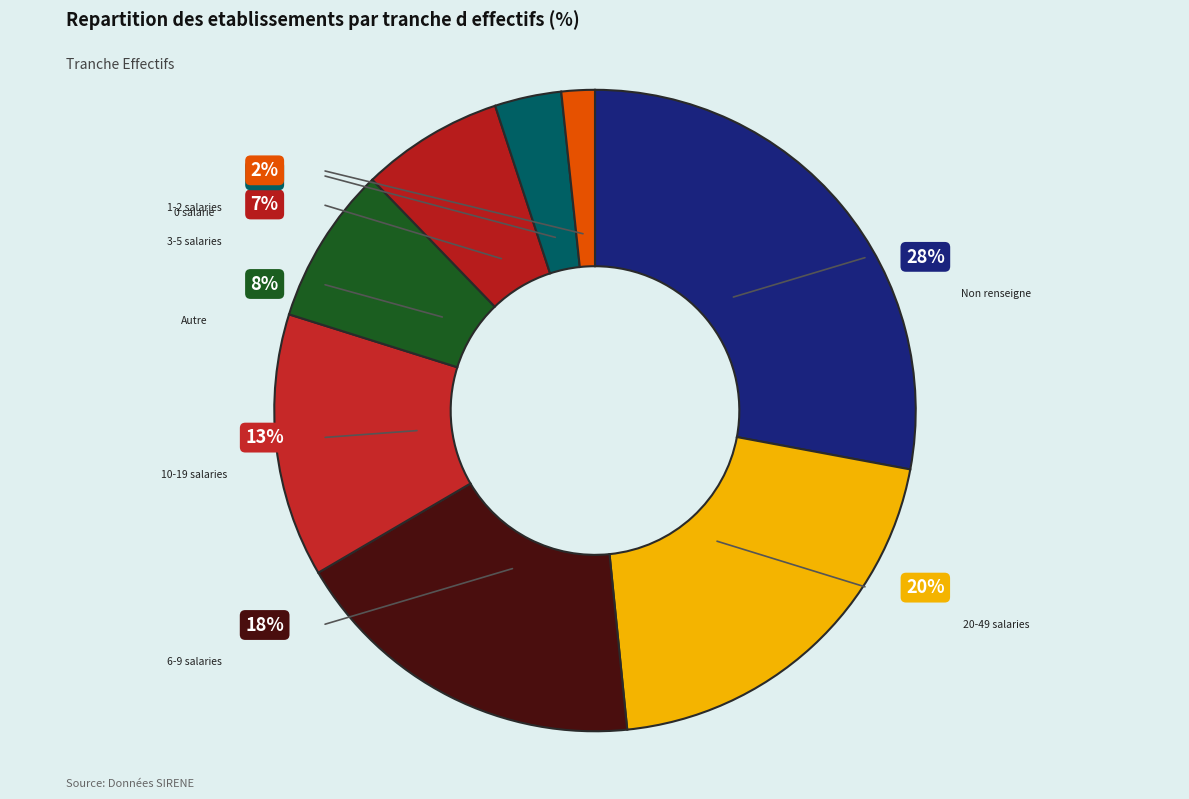

Is it true that 12 is 4% of the pie?

False